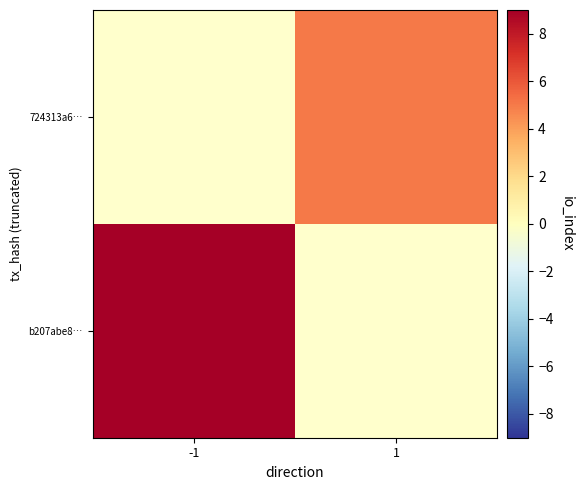

How many categories are shown in the chart?

2